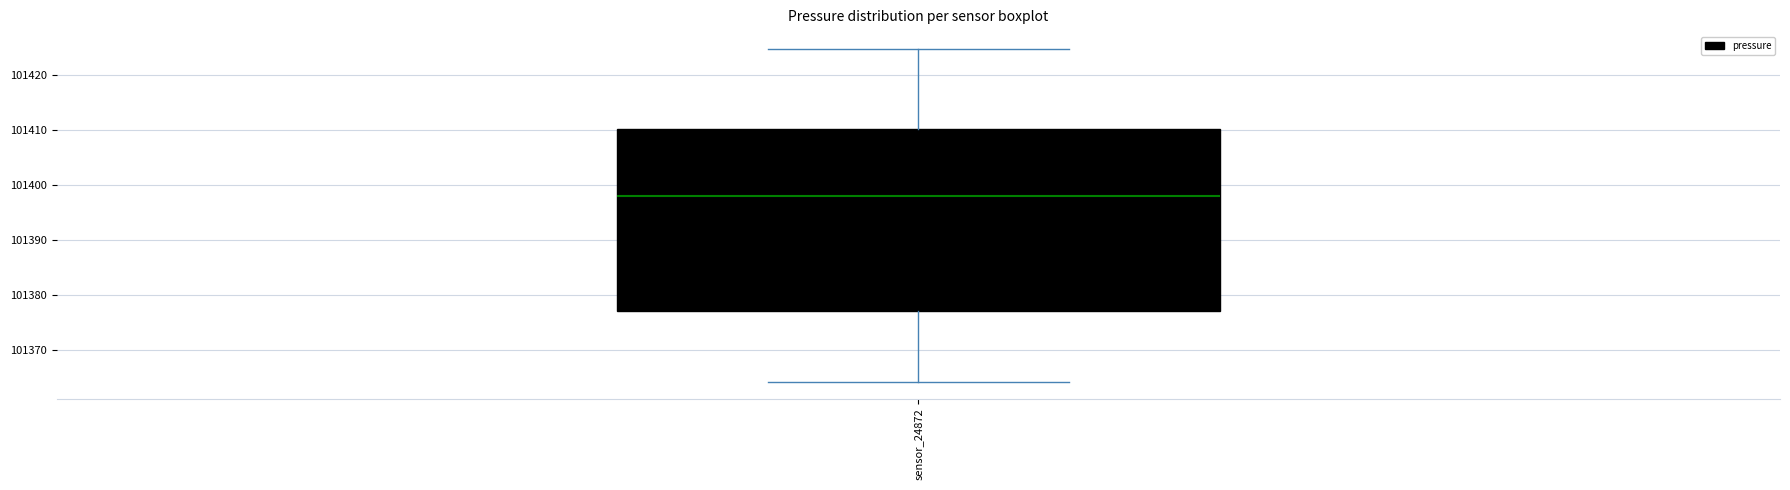

Where is the upper edge of the box for sensor_24872 on the y-axis? The values are not printed on the chart, so give them approximately, as read against the axis.

101410